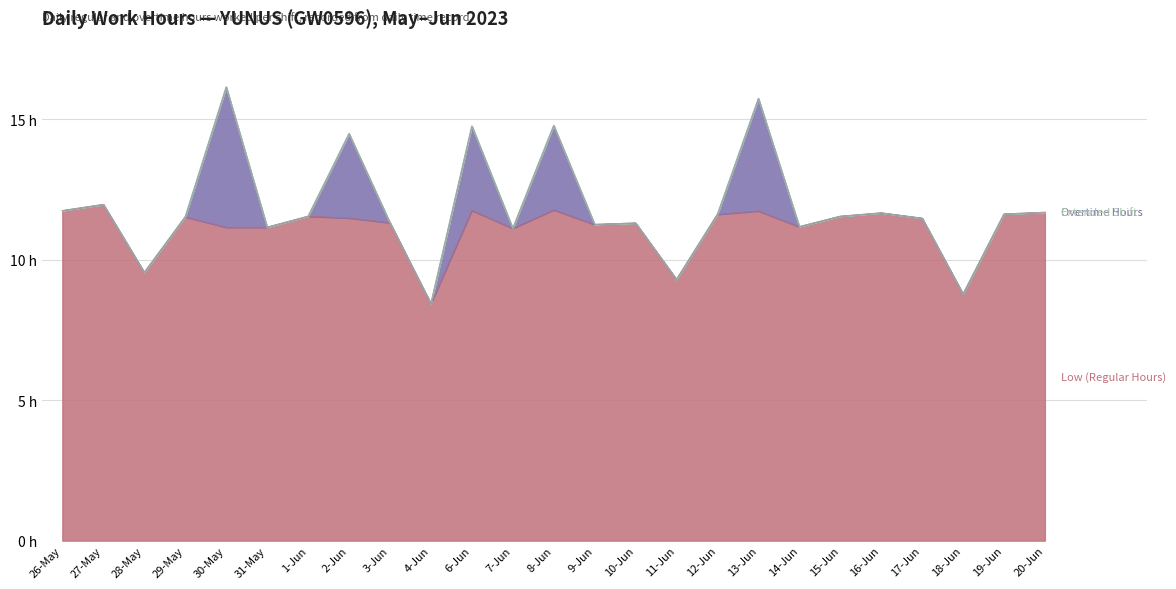

How many values in the Low (Regular Hours) series exceed 11?

21